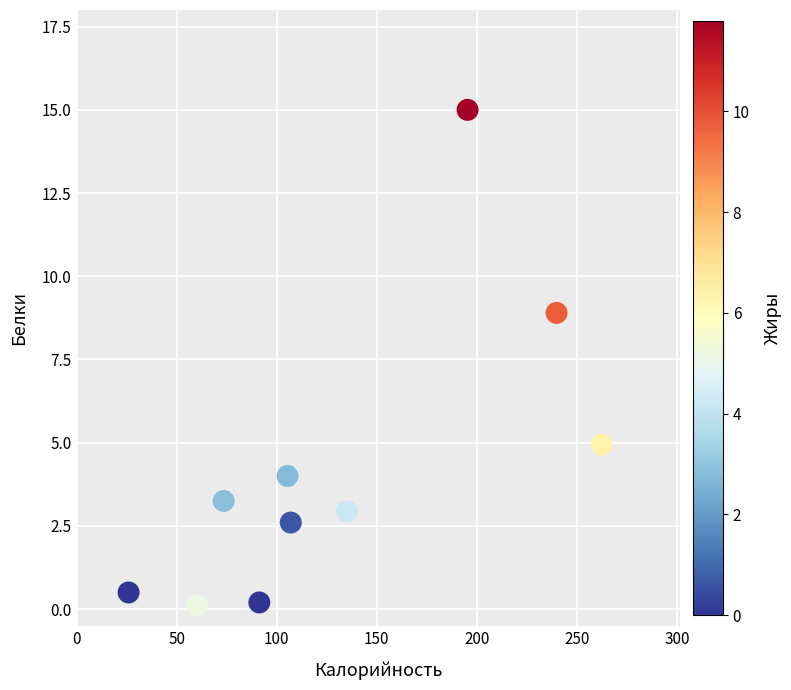

What is the range of Y values (max minus min)?

14.9